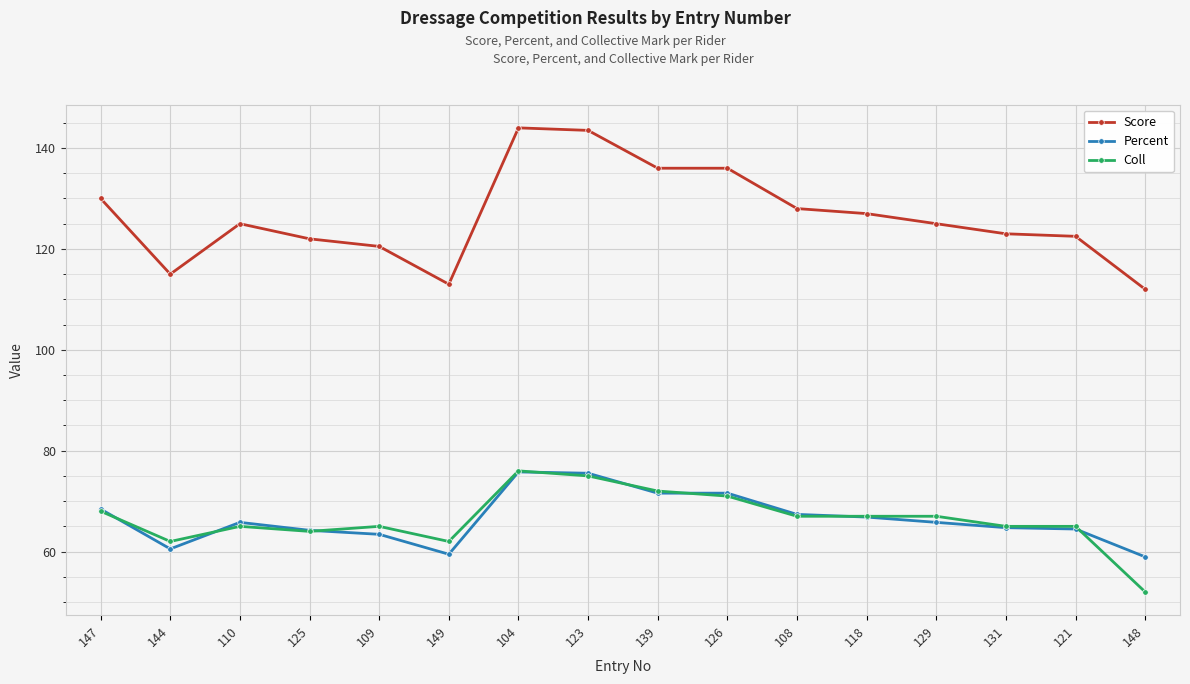

At how many categories does at least one series exceed 98?

16